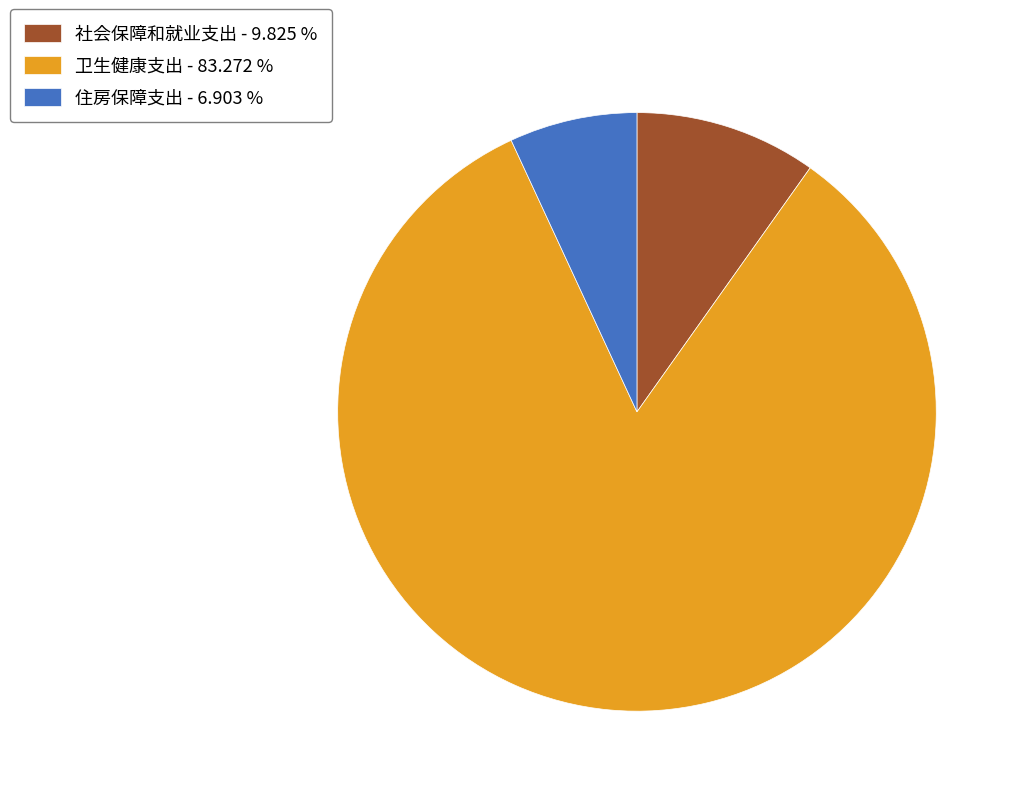

Does any single category account for the majority?

Yes